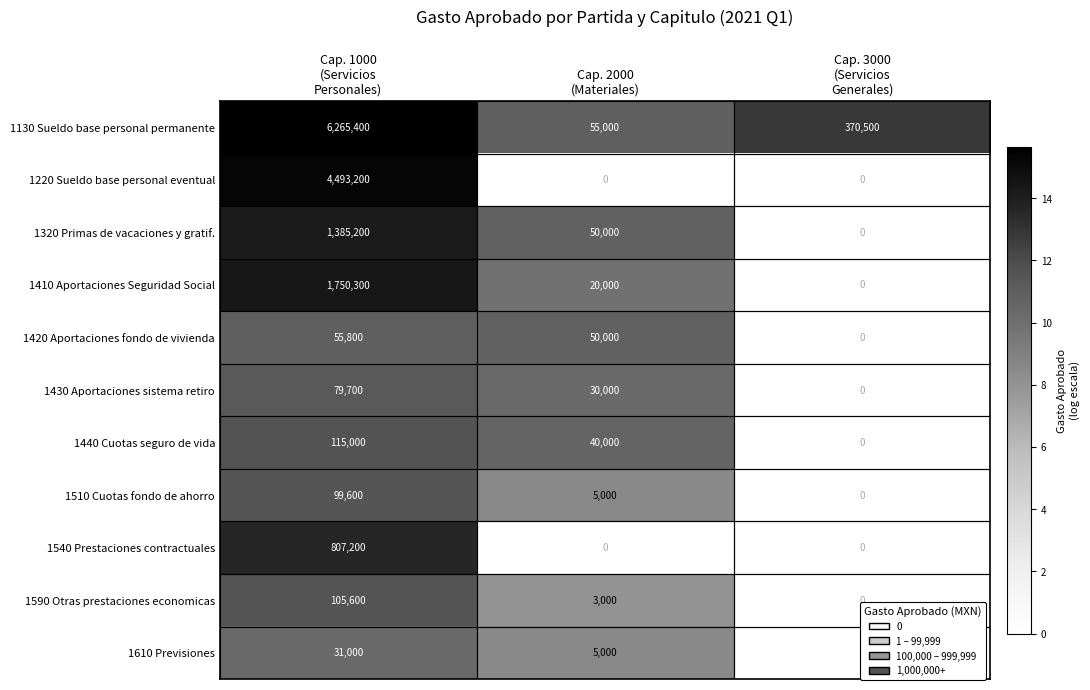

Count the 1440 Cuotas seguro de vida values in the range 0 to 115000.

3